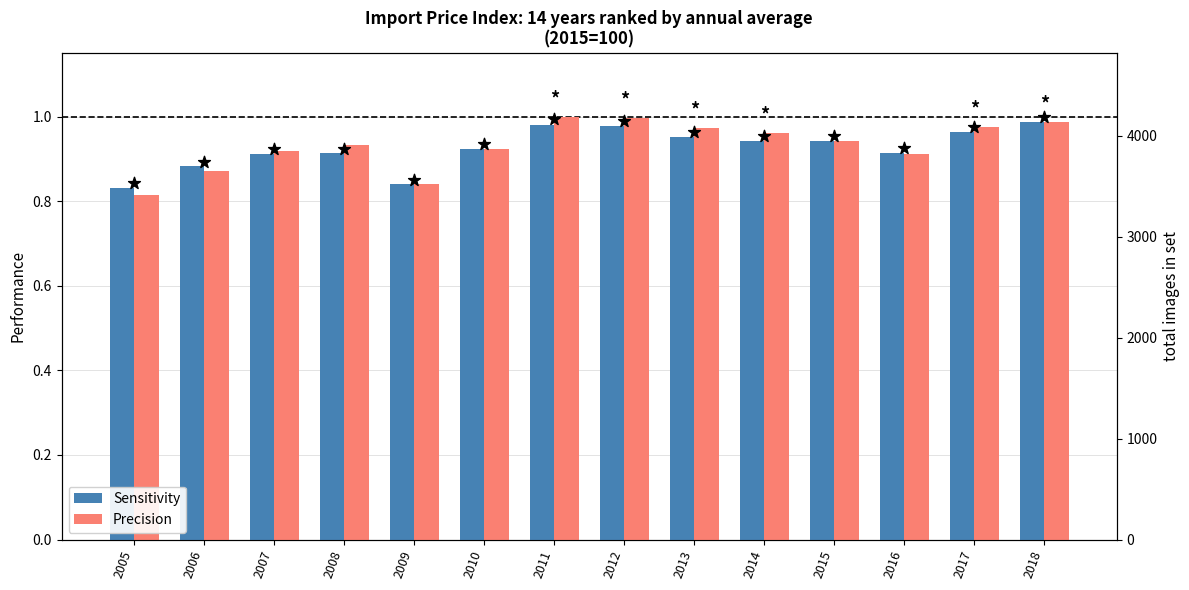

Which series has the largest total across all categories?

Precision